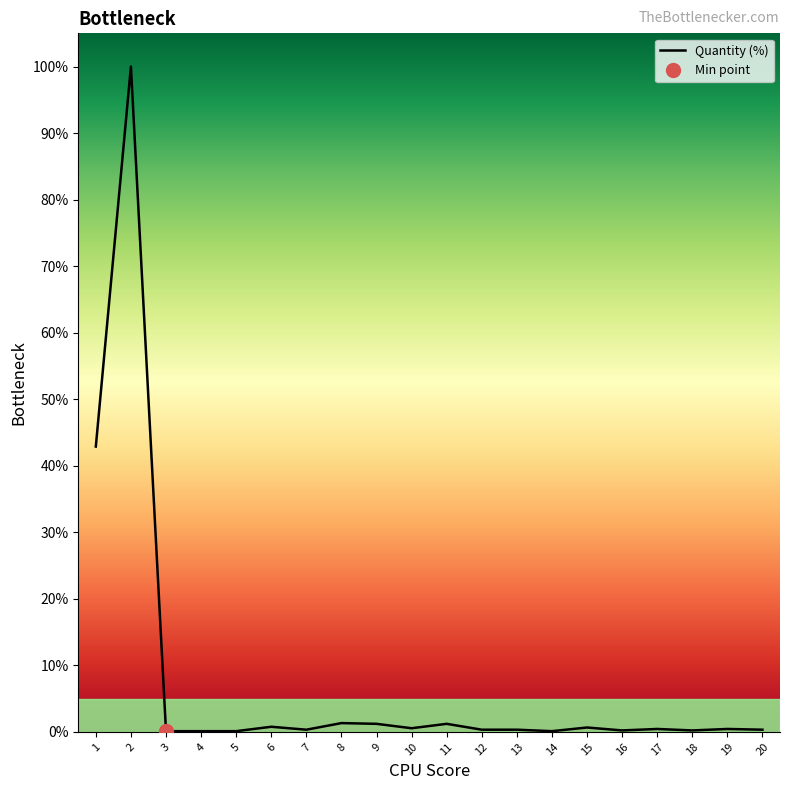

Where is the first local maximum?

2